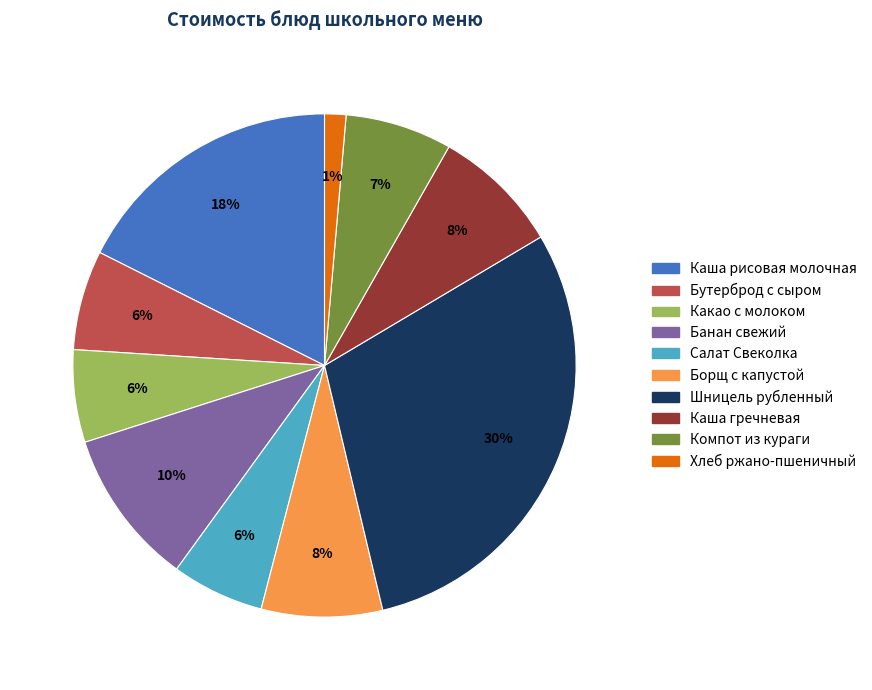

Is it true that Борщ с капустой is 22% of the pie?

False